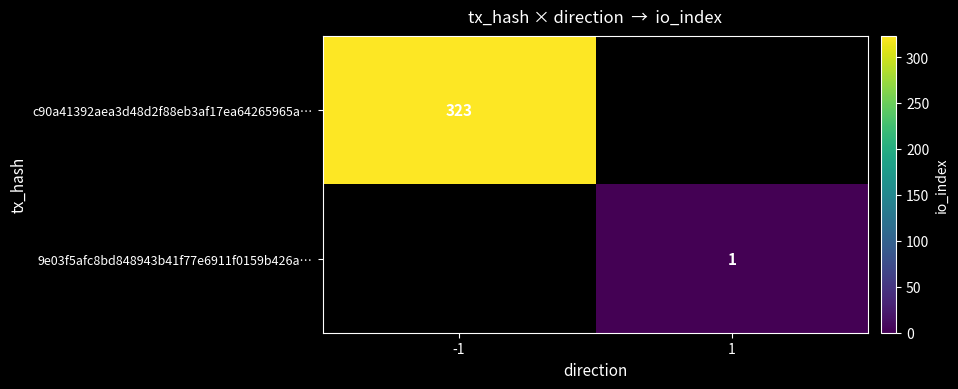

The c90a41392aea3d48d2f88eb3af17ea64265965a… series shows 119 at -1. True or false?

False